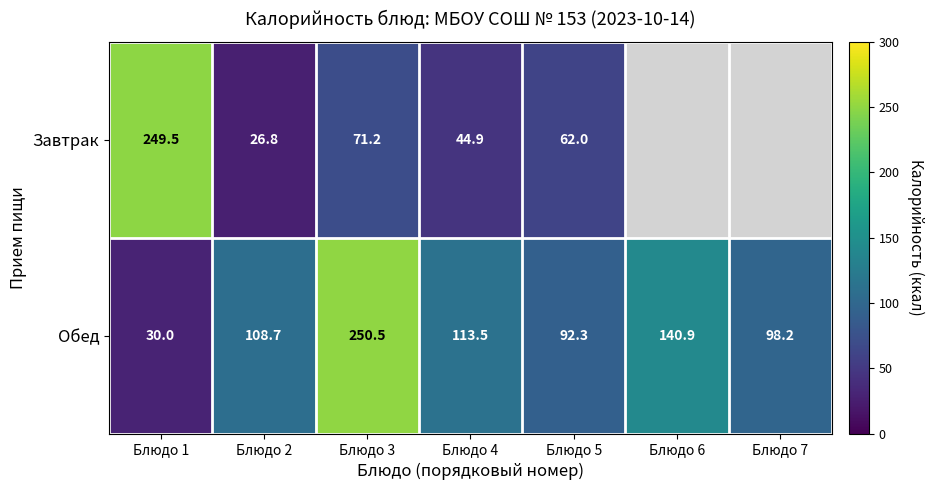

List the labels in order of Обед value, smallest first.

Блюдо 1, Блюдо 5, Блюдо 7, Блюдо 2, Блюдо 4, Блюдо 6, Блюдо 3